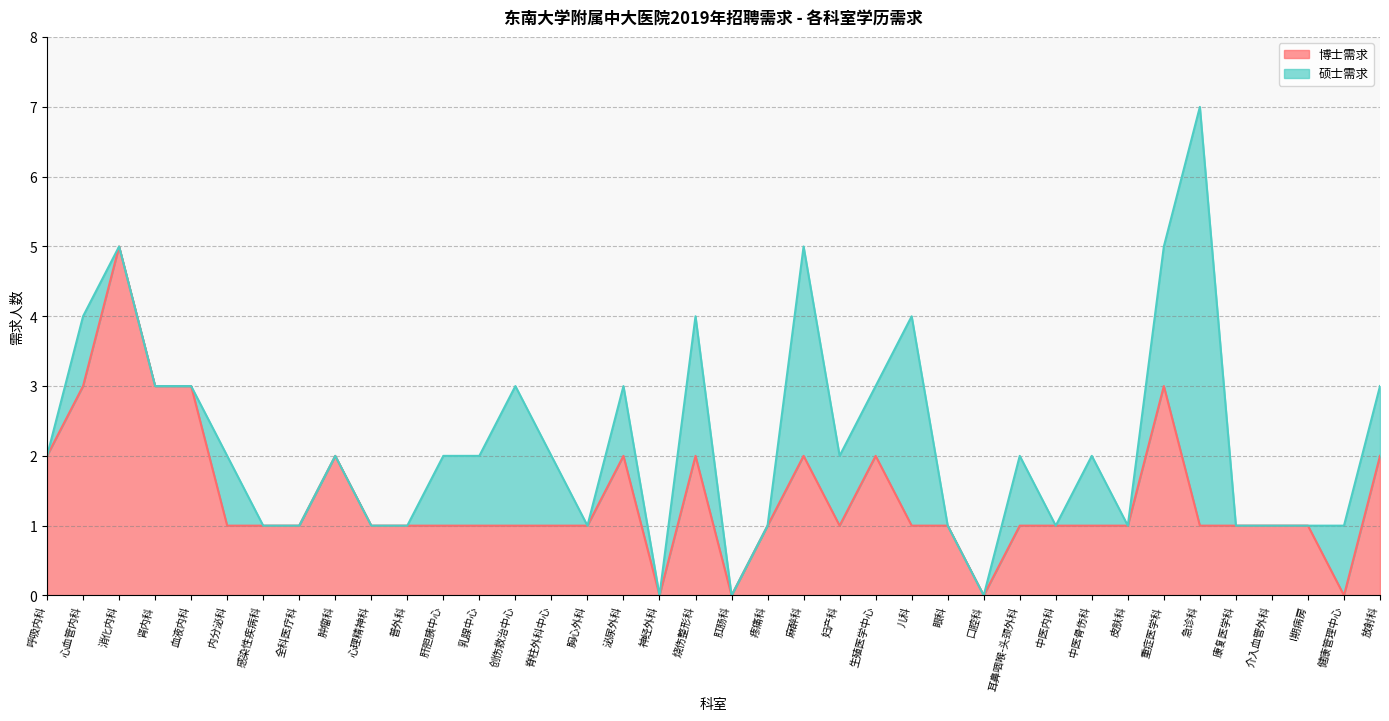

Does the chart have visible grid lines?

Yes